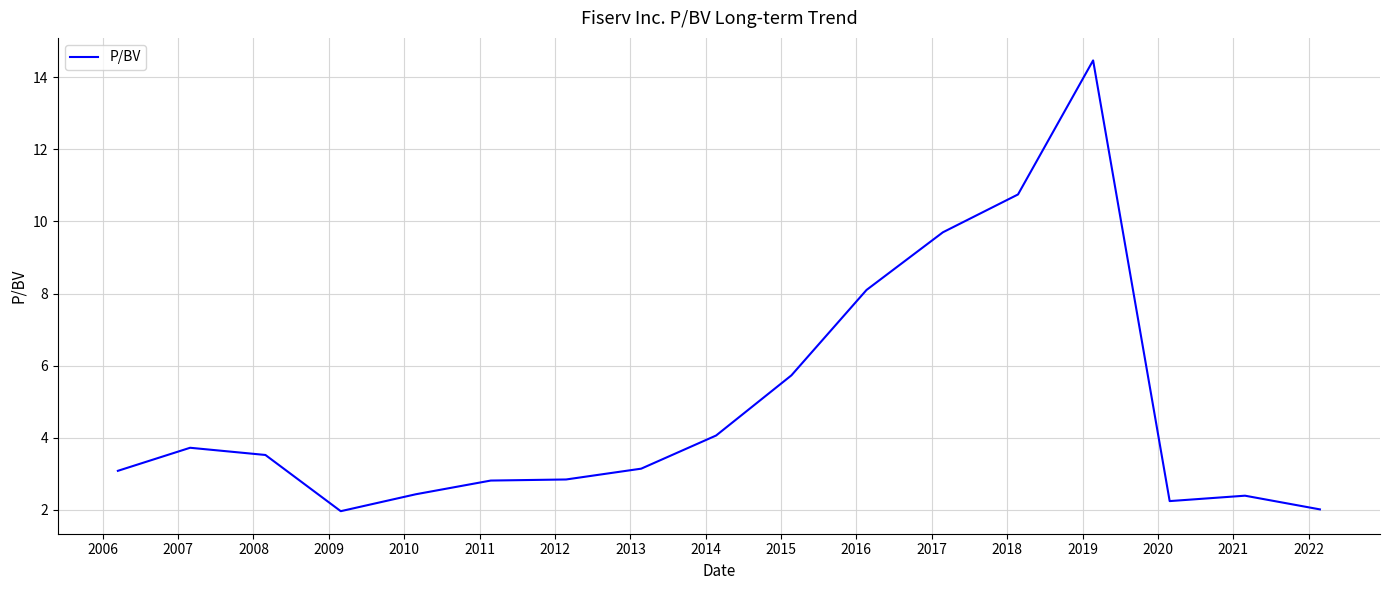

What is the minimum value shown in the chart?

2.0